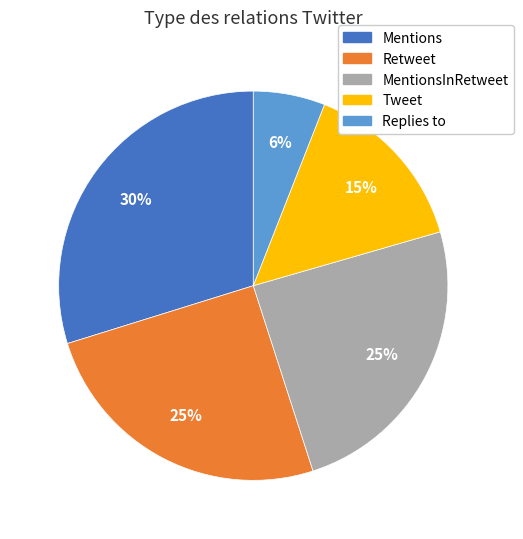

To the nearest percent, what is the difference between the largest and smallest slice percentages?

24%